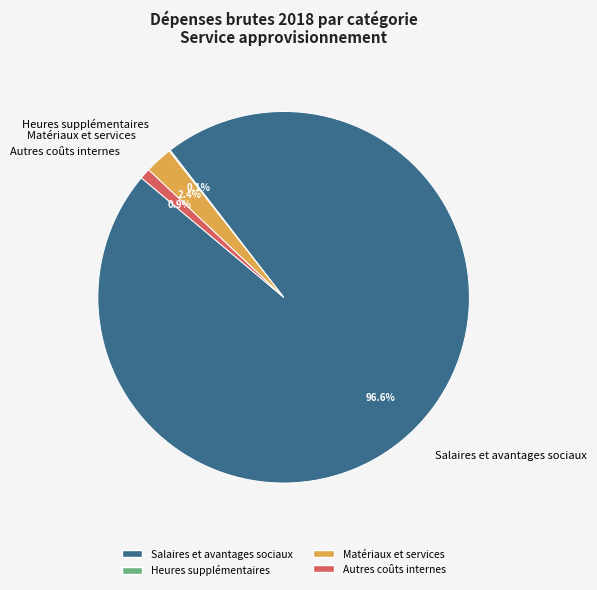

To the nearest percent, what is the difference between the Autres coûts internes and Salaires et avantages sociaux slice percentages?

96%